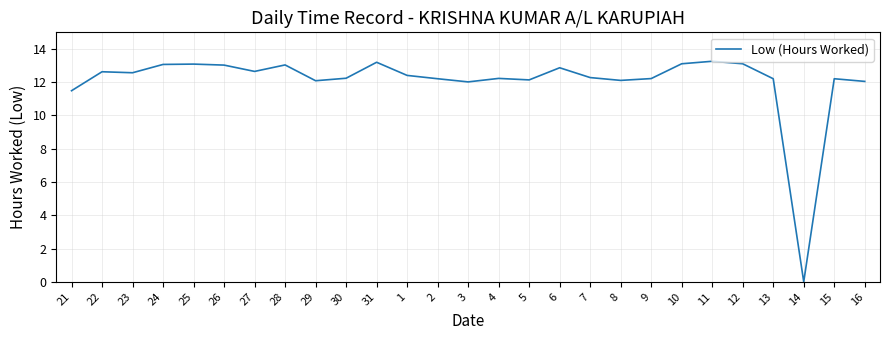

The value at 26 is 13.0. True or false?

True